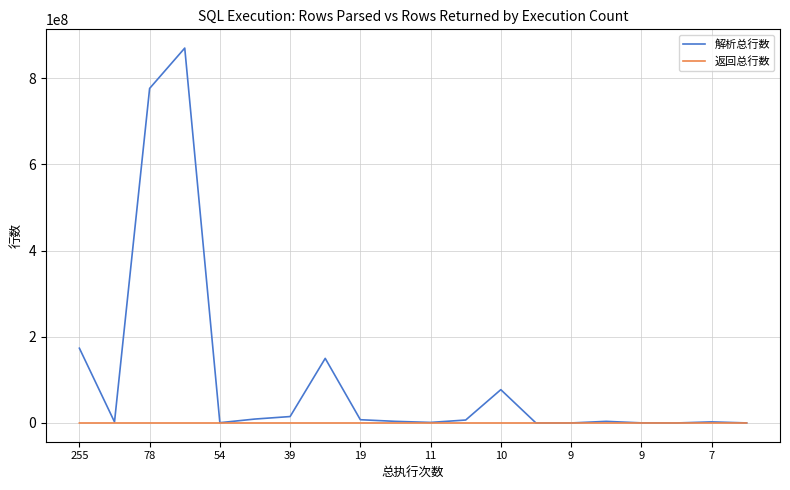

What is the greatest value displayed?

869828045